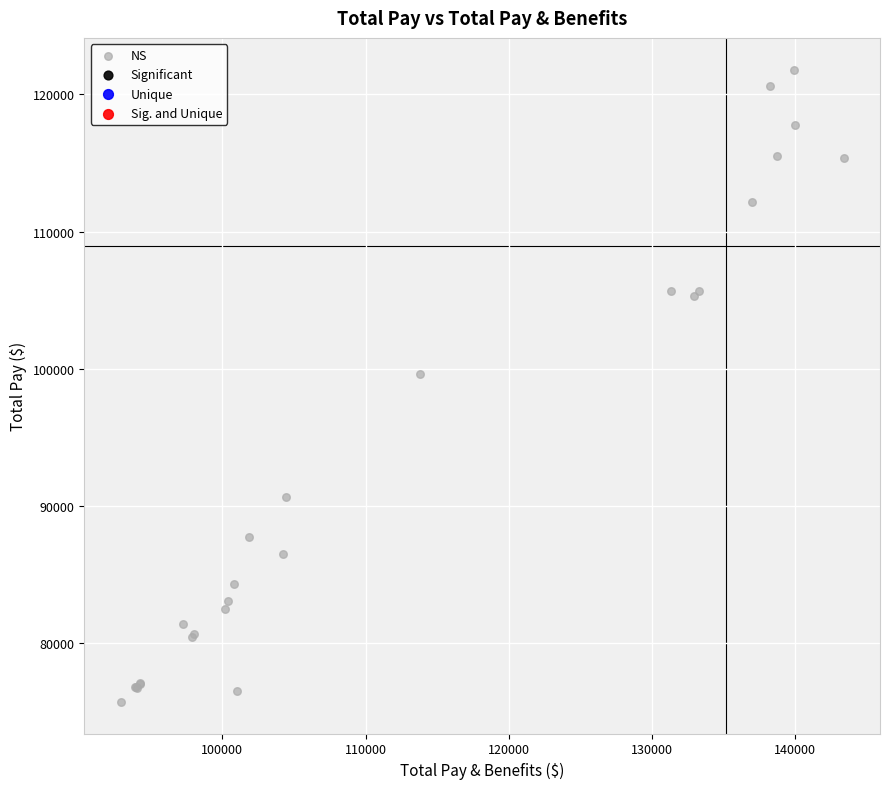

What Y value in the scatter plot is closest to 98766?

99586.8